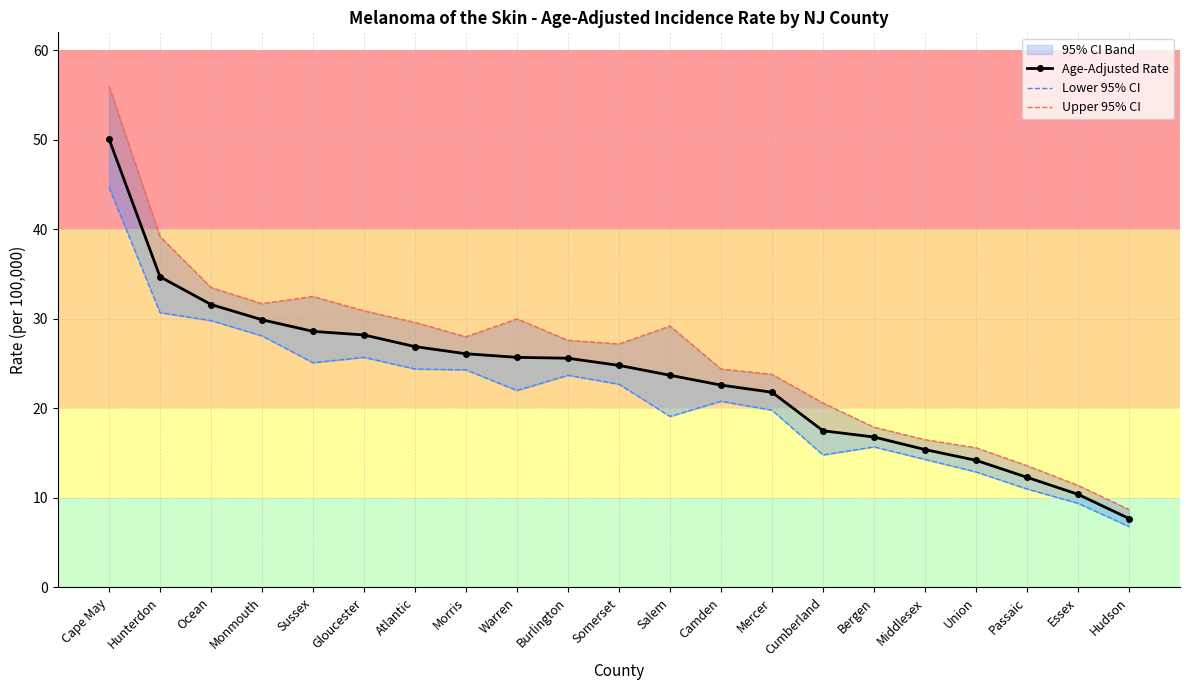

Reading left to right, what are all the values shown in this chart?

Age-Adjusted Rate: 50.1	34.7	31.6	29.9	28.6	28.2	26.9	26.1	25.7	25.6	24.8	23.7	22.6	21.8	17.5	16.8	15.4	14.2	12.3	10.4	7.7
Lower 95% CI: 44.7	30.7	29.8	28.1	25.1	25.7	24.4	24.3	22.0	23.7	22.7	19.1	20.8	19.8	14.8	15.7	14.3	12.9	11.0	9.4	6.8
Upper 95% CI: 56.0	39.2	33.5	31.7	32.5	30.9	29.6	28.0	30.0	27.6	27.2	29.2	24.4	23.8	20.6	17.9	16.5	15.6	13.6	11.4	8.7